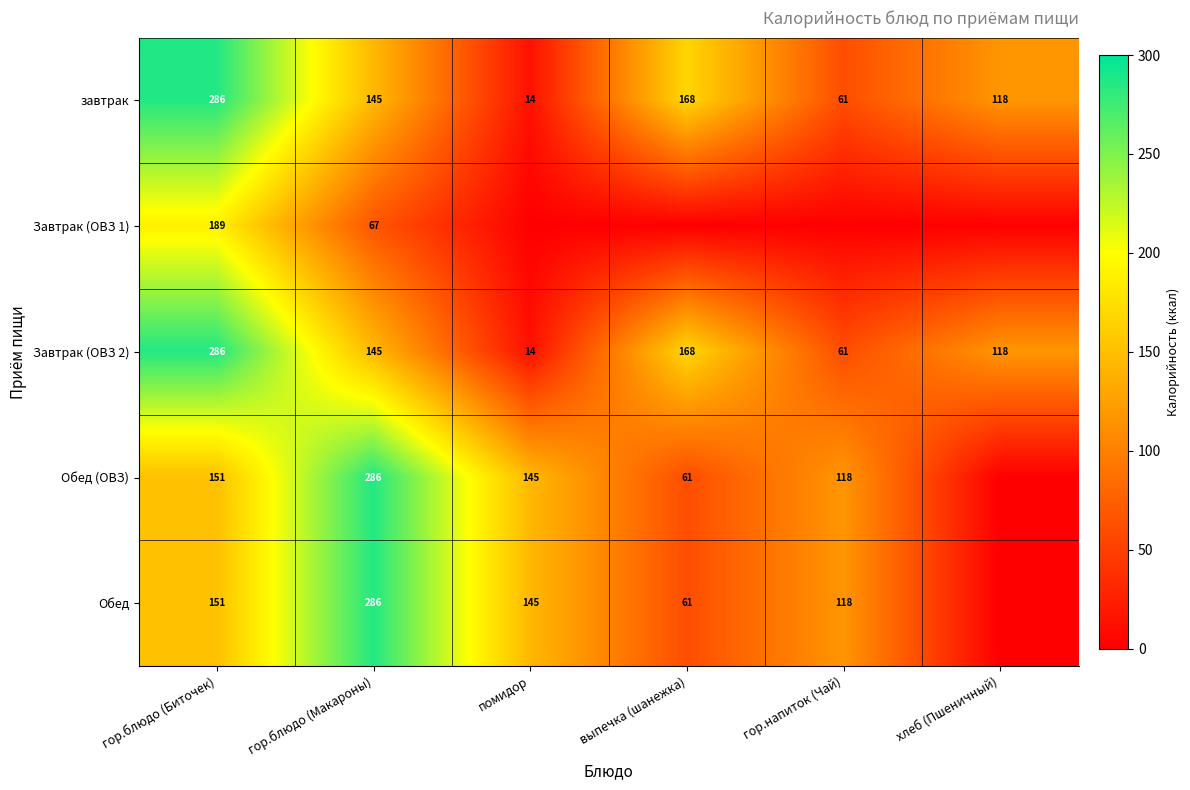

Read the Завтрак (ОВЗ 2) value at выпечка (шанежка), to the nearest 50.

150